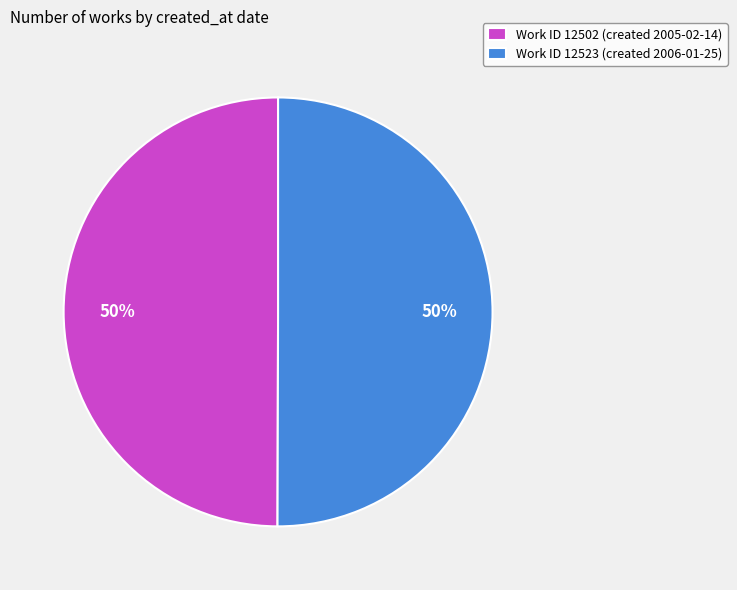

To the nearest percent, what portion does Work ID 12523 (created 2006-01-25) represent?

50%